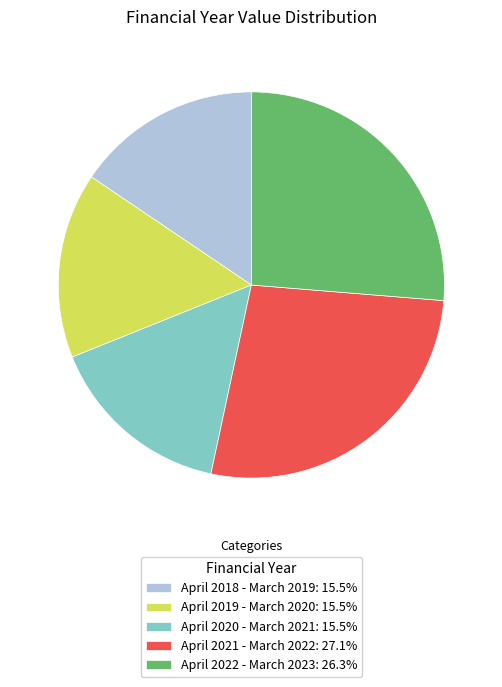

What is the ratio of the value at April 2018 - March 2019 to the value at April 2019 - March 2020?

1.0